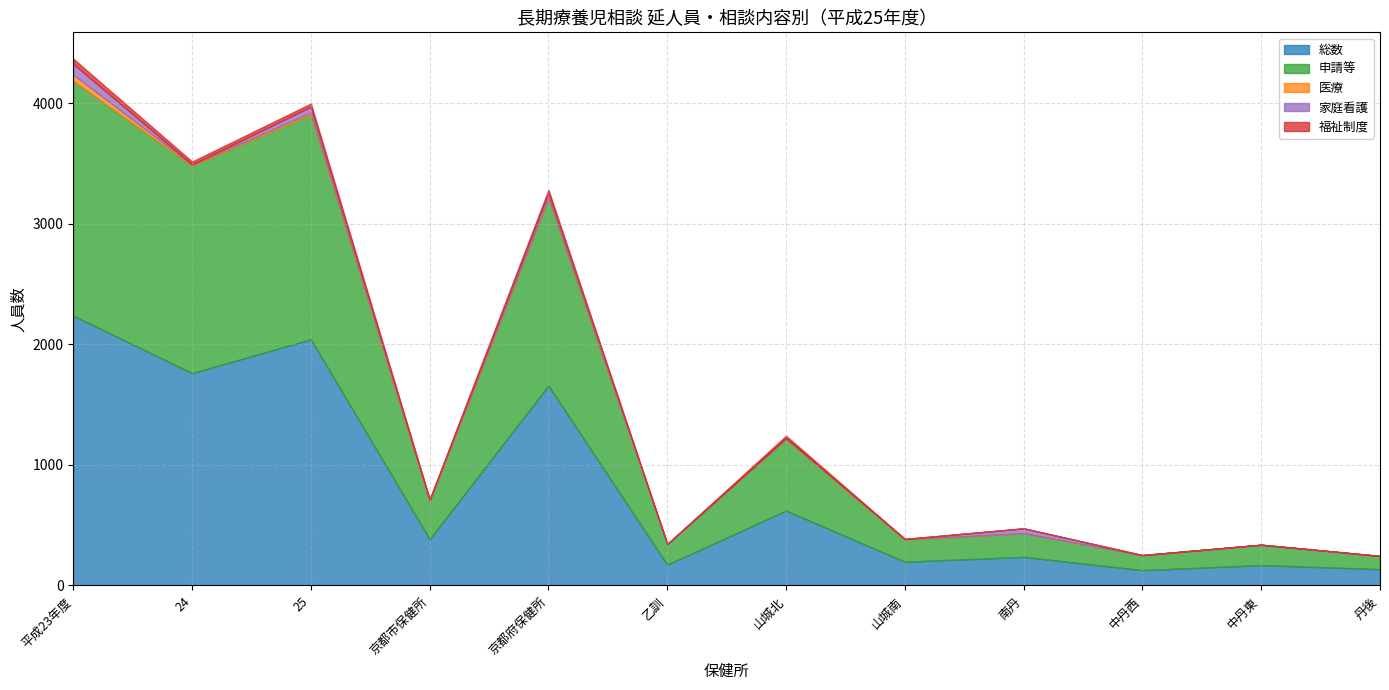

At which label does 申請等 first exceed 312?

平成23年度